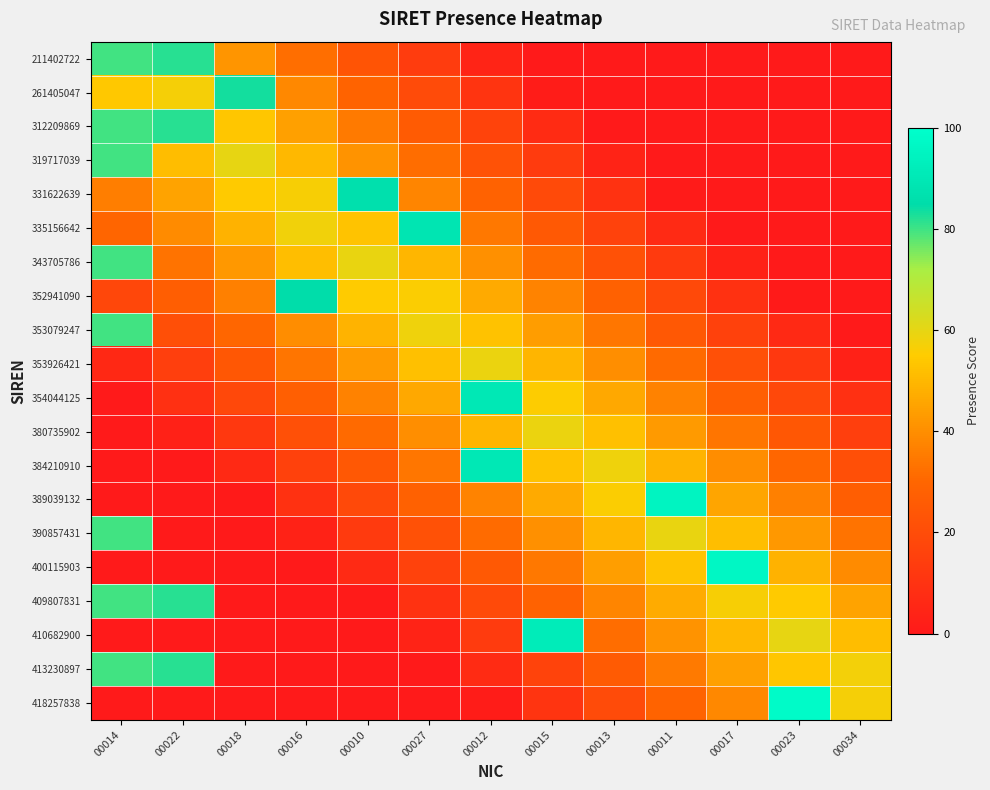

Which series has the largest range (max minus min)?

418257838